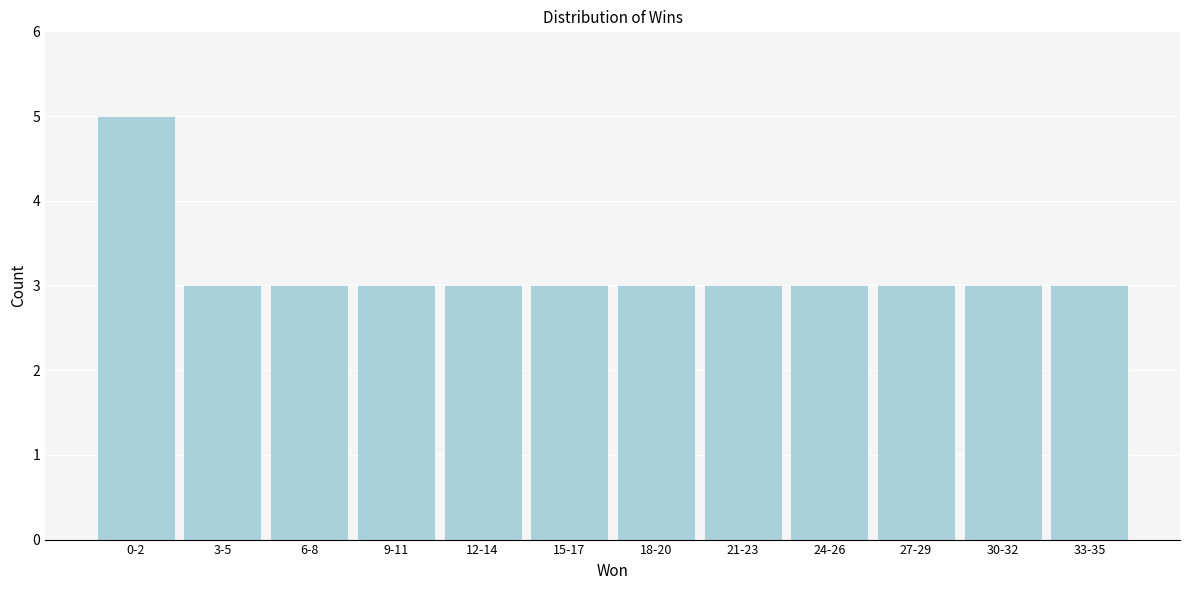

Reading right to left, transcribe all the data shown in this chart.

33-35=3	30-32=3	27-29=3	24-26=3	21-23=3	18-20=3	15-17=3	12-14=3	9-11=3	6-8=3	3-5=3	0-2=5